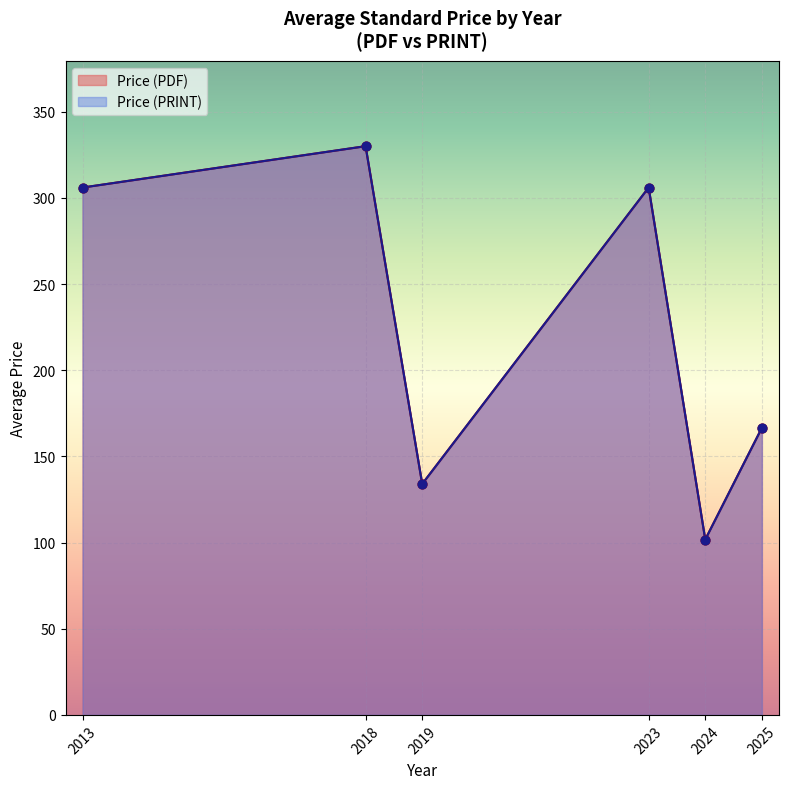

Which series contains the lowest Y value?

Price (PDF)